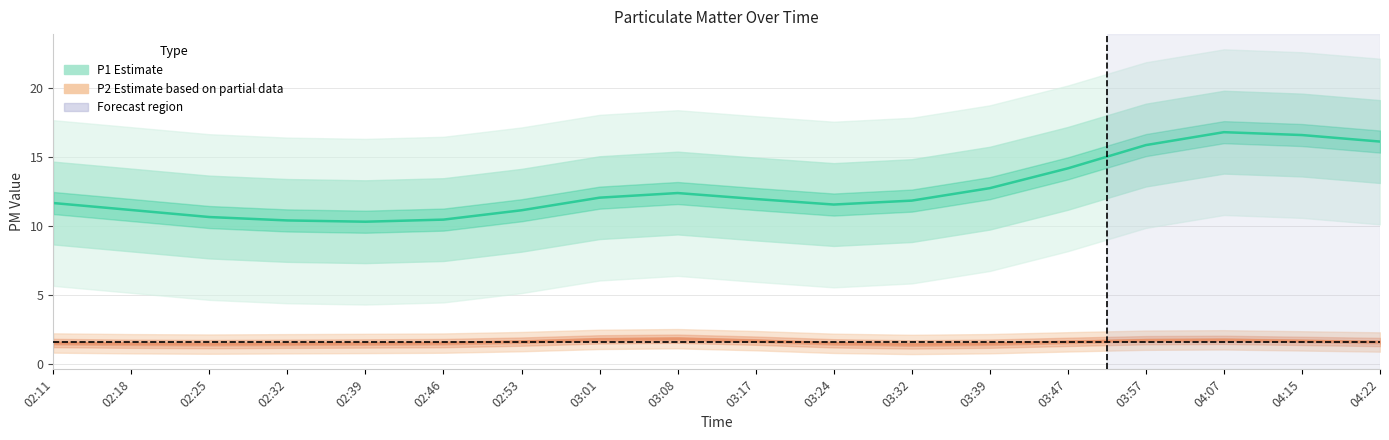

At which category does P2 (Partial) reach its first local peak?

03:08